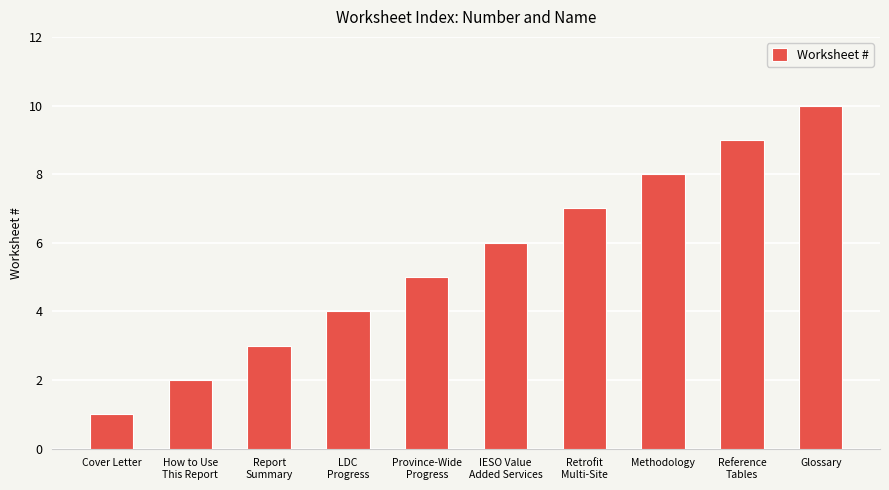

Rank the categories by value from lowest to highest.

Cover Letter, How to Use
This Report, Report
Summary, LDC
Progress, Province-Wide
Progress, IESO Value
Added Services, Retrofit
Multi-Site, Methodology, Reference
Tables, Glossary